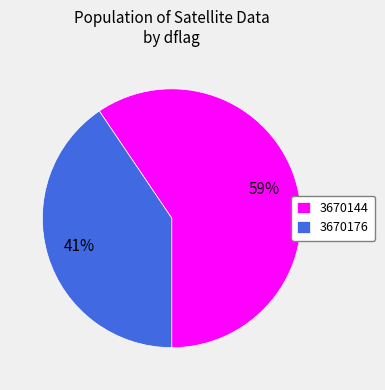

Between 3670144 and 3670176, which is larger?

3670144